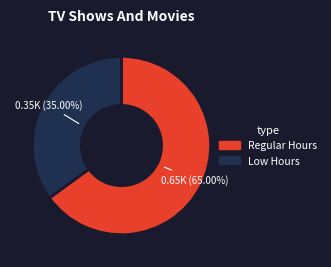

Count the number of slices in the pie.

2